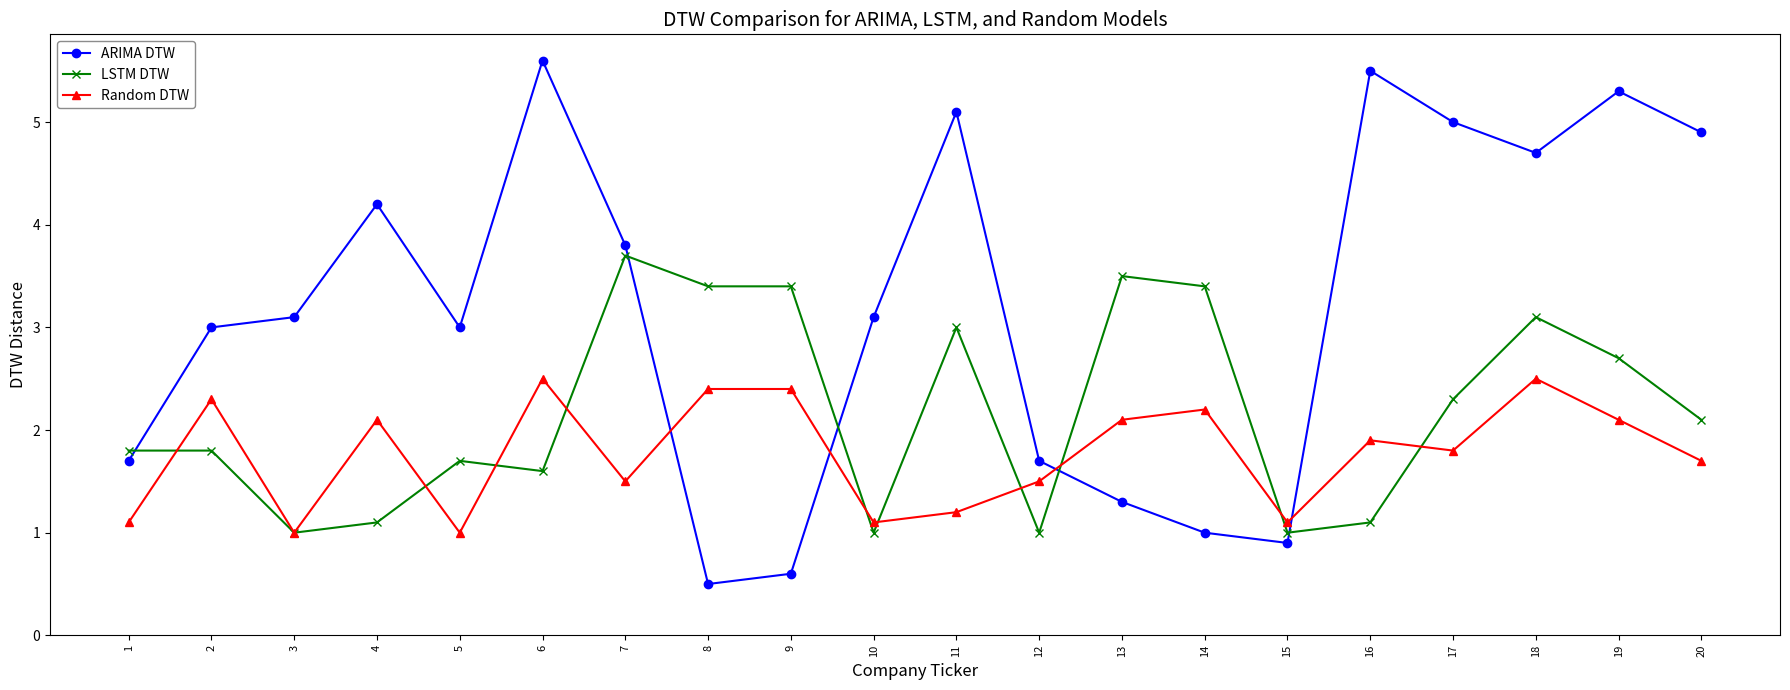

What is the difference between the maximum and minimum values in the Random DTW series?

1.5